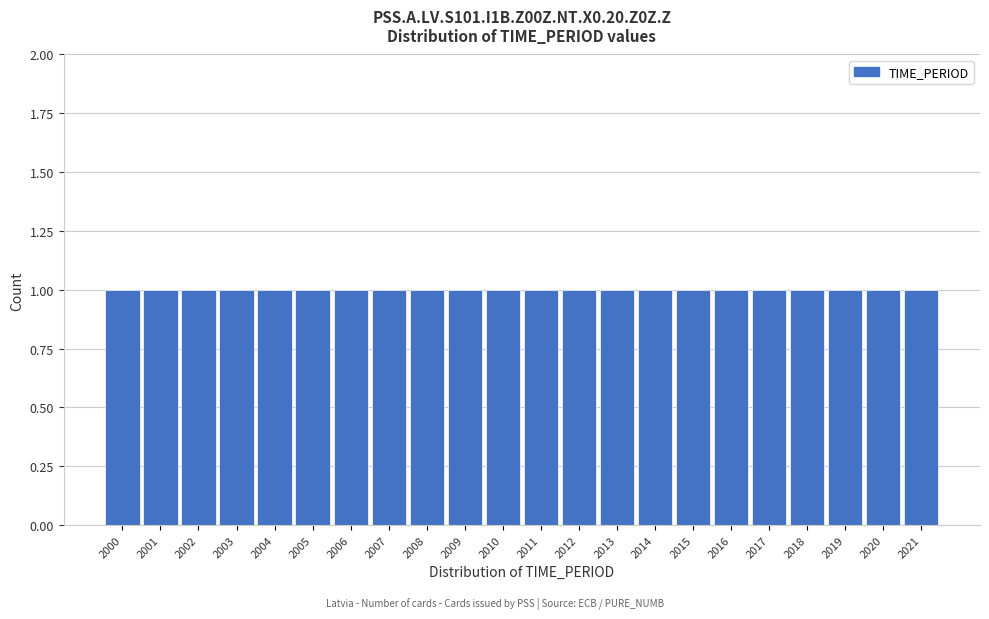

Reading left to right, list every bar in this chart as the range it spans on the x-axis followed by its height. The values are not printed on the chart, so give them approximately, as read against the axis.

1999.5 to 2000.5: 1
2000.5 to 2001.5: 1
2001.5 to 2002.5: 1
2002.5 to 2003.5: 1
2003.5 to 2004.5: 1
2004.5 to 2005.5: 1
2005.5 to 2006.5: 1
2006.5 to 2007.5: 1
2007.5 to 2008.5: 1
2008.5 to 2009.5: 1
2009.5 to 2010.5: 1
2010.5 to 2011.5: 1
2011.5 to 2012.5: 1
2012.5 to 2013.5: 1
2013.5 to 2014.5: 1
2014.5 to 2015.5: 1
2015.5 to 2016.5: 1
2016.5 to 2017.5: 1
2017.5 to 2018.5: 1
2018.5 to 2019.5: 1
2019.5 to 2020.5: 1
2020.5 to 2021.5: 1